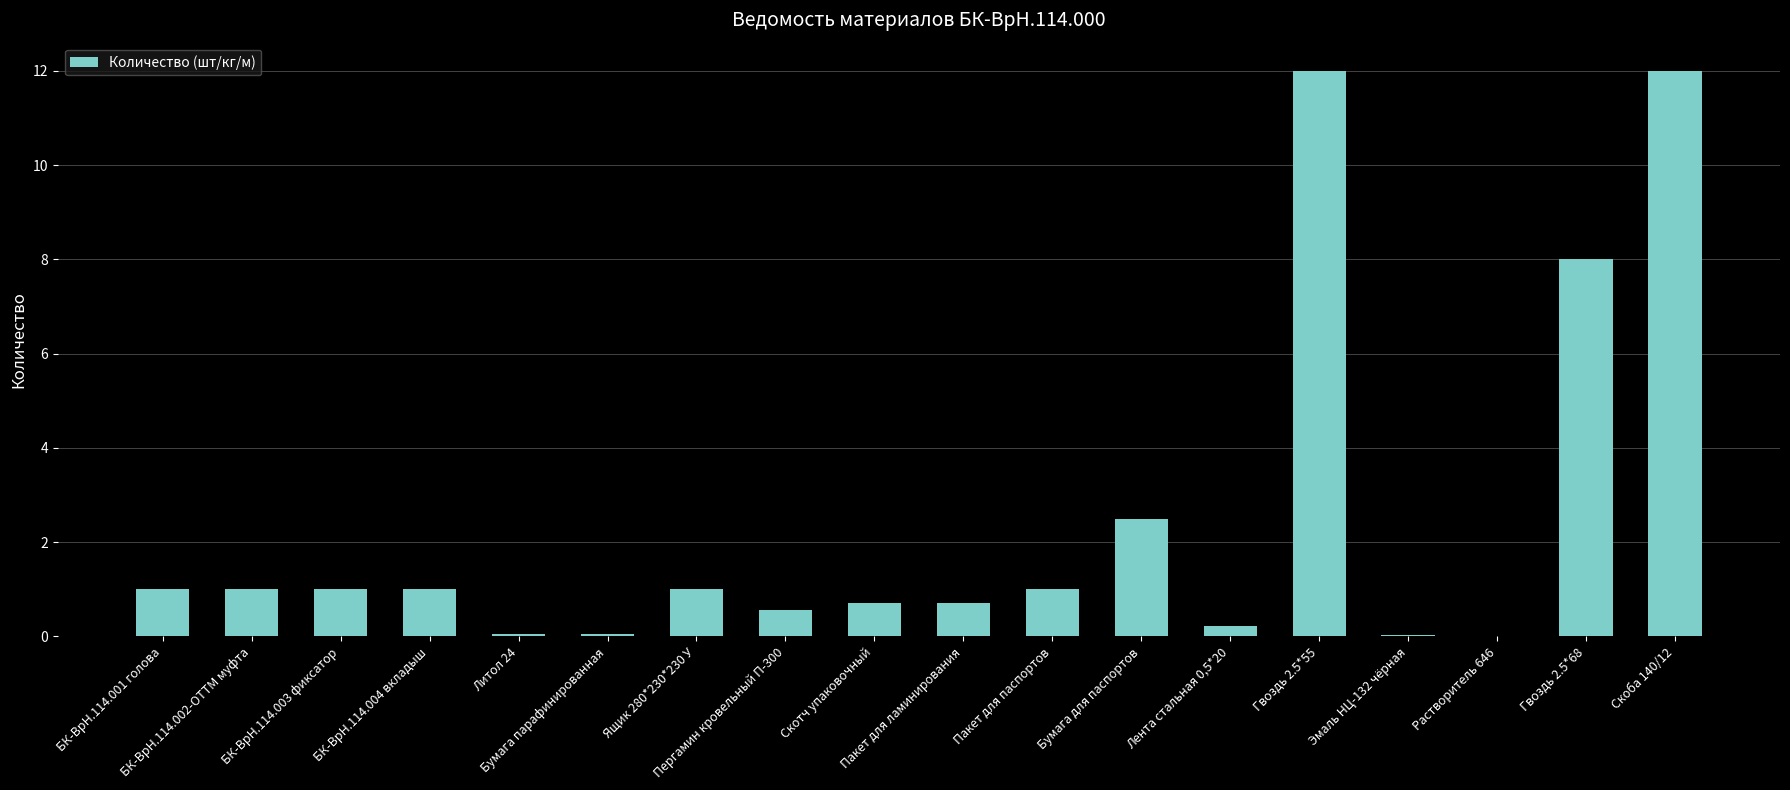

The value at БК-ВрН.114.002-ОТТМ муфта is 1.0. True or false?

True